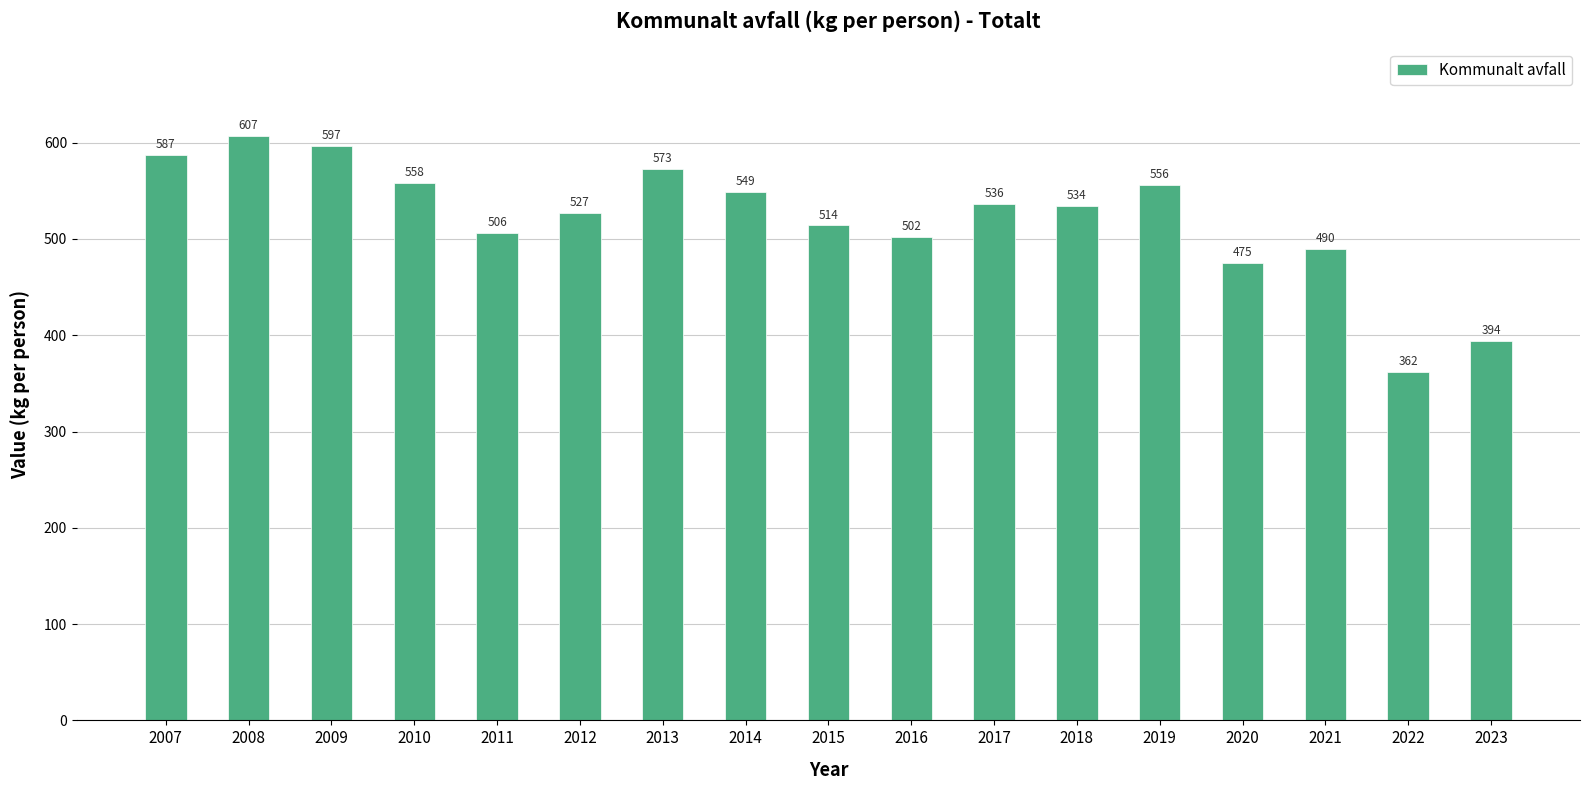

What is the change in value from 2009 to 2021?

-107